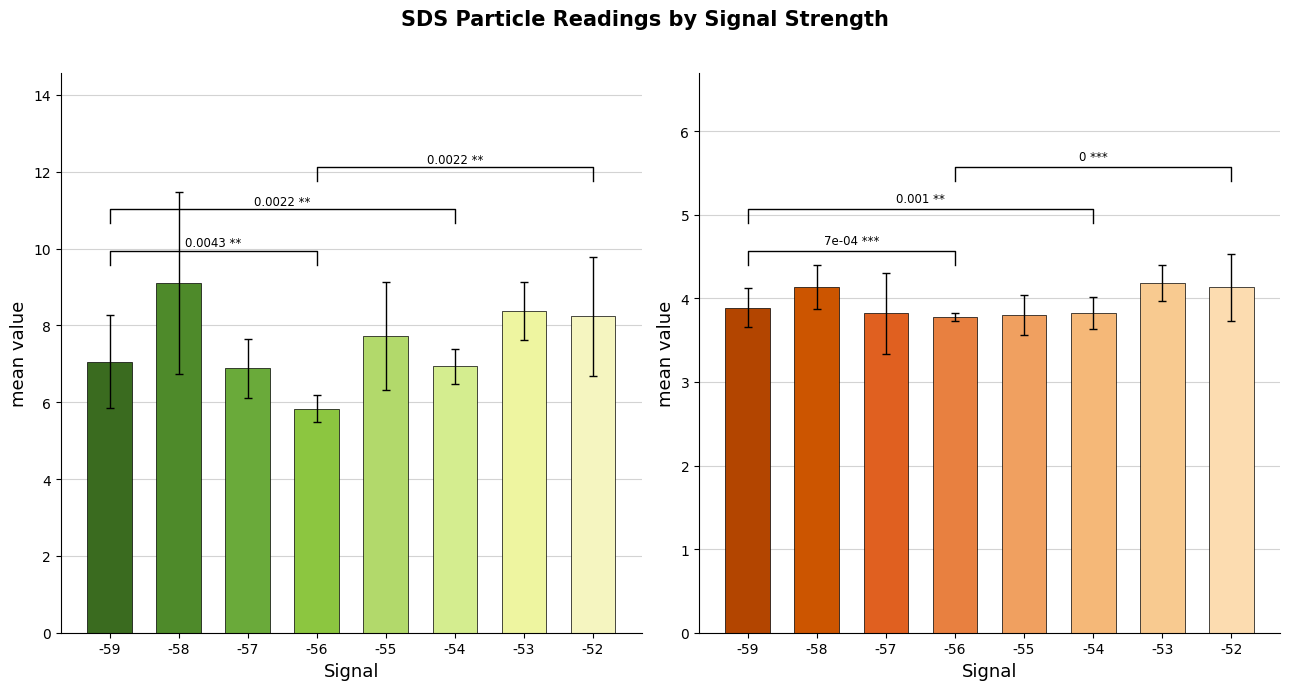

Between -58 and -52, which series saw the biggest shift?

SDS_P1